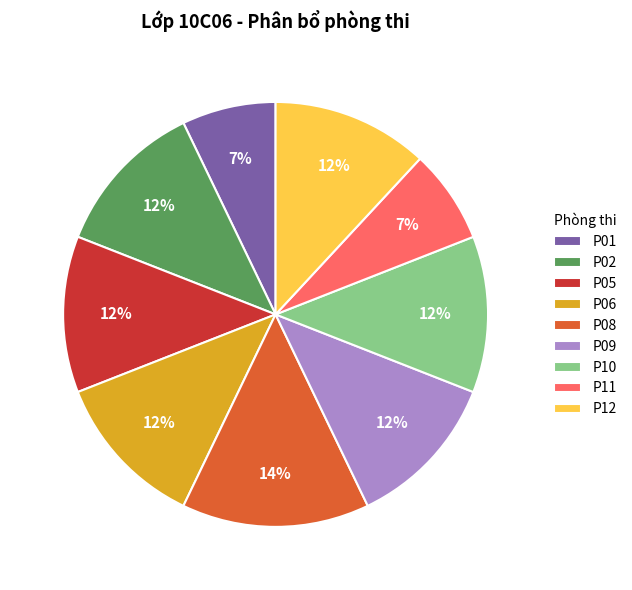

Does P02 account for over 50% of the chart?

No